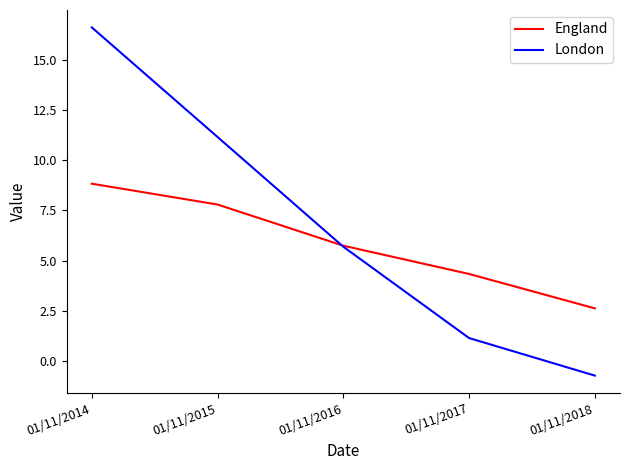

Which series has the largest range (max minus min)?

London